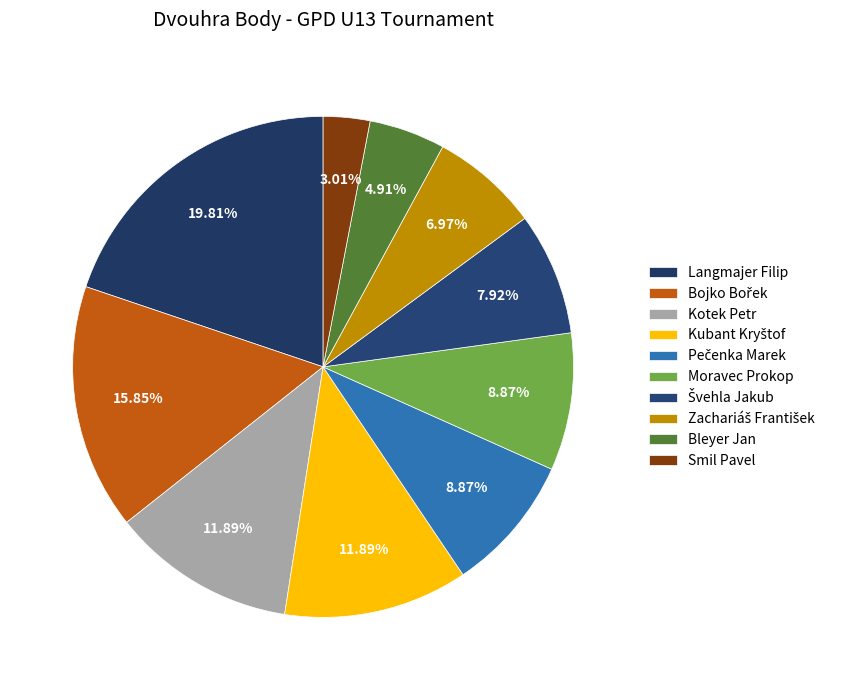

Rank the categories by value from highest to lowest.

Langmajer Filip, Bojko Bořek, Kotek Petr, Kubant Kryštof, Pečenka Marek, Moravec Prokop, Švehla Jakub, Zachariáš František, Bleyer Jan, Smil Pavel